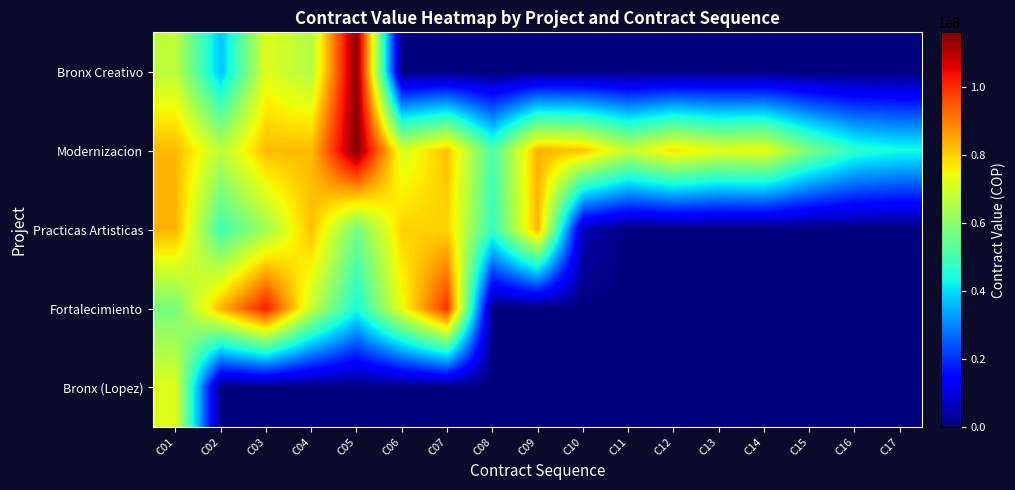

List the series in order of their peak value, lowest first.

Bronx (Lopez), Practicas Artisticas, Fortalecimiento, Bronx Creativo, Modernizacion